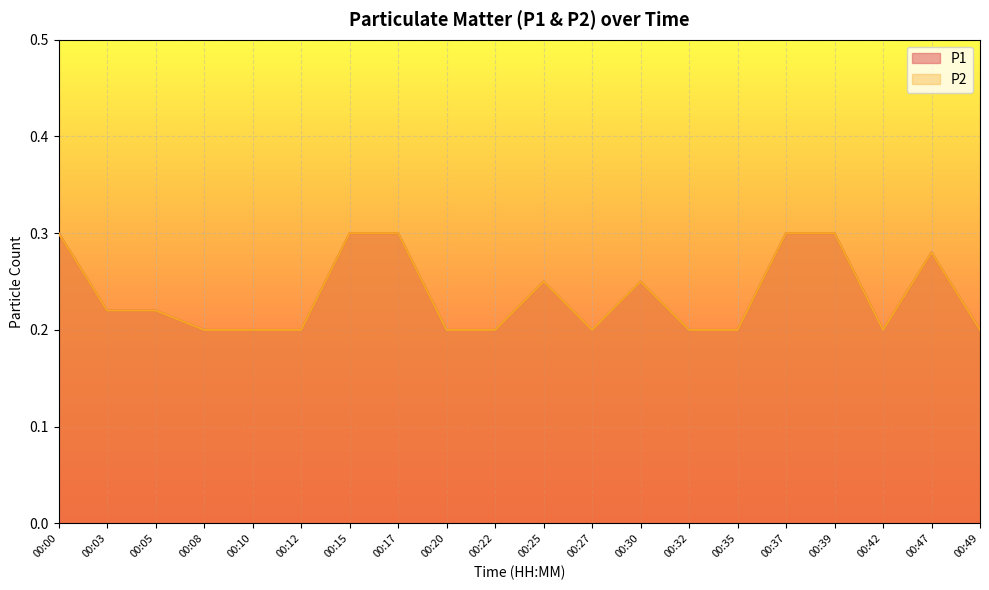

Count the number of categories in the chart.

20